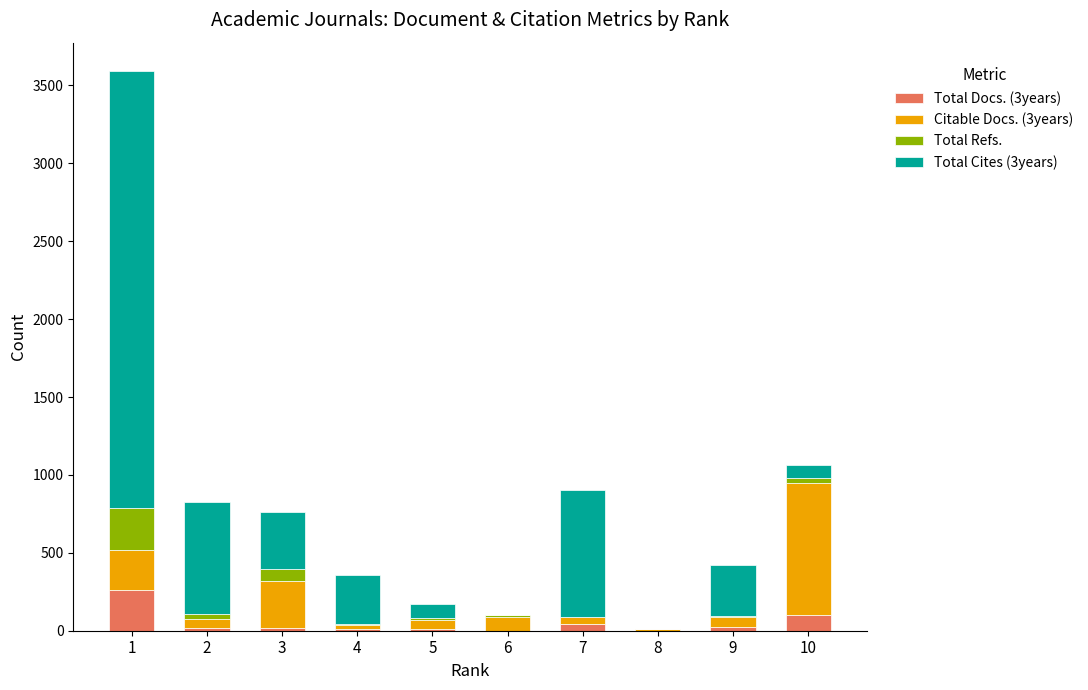

Rank the series at 9 from highest to lowest value.

Total Cites (3years), Citable Docs. (3years), Total Docs. (3years), Total Refs.